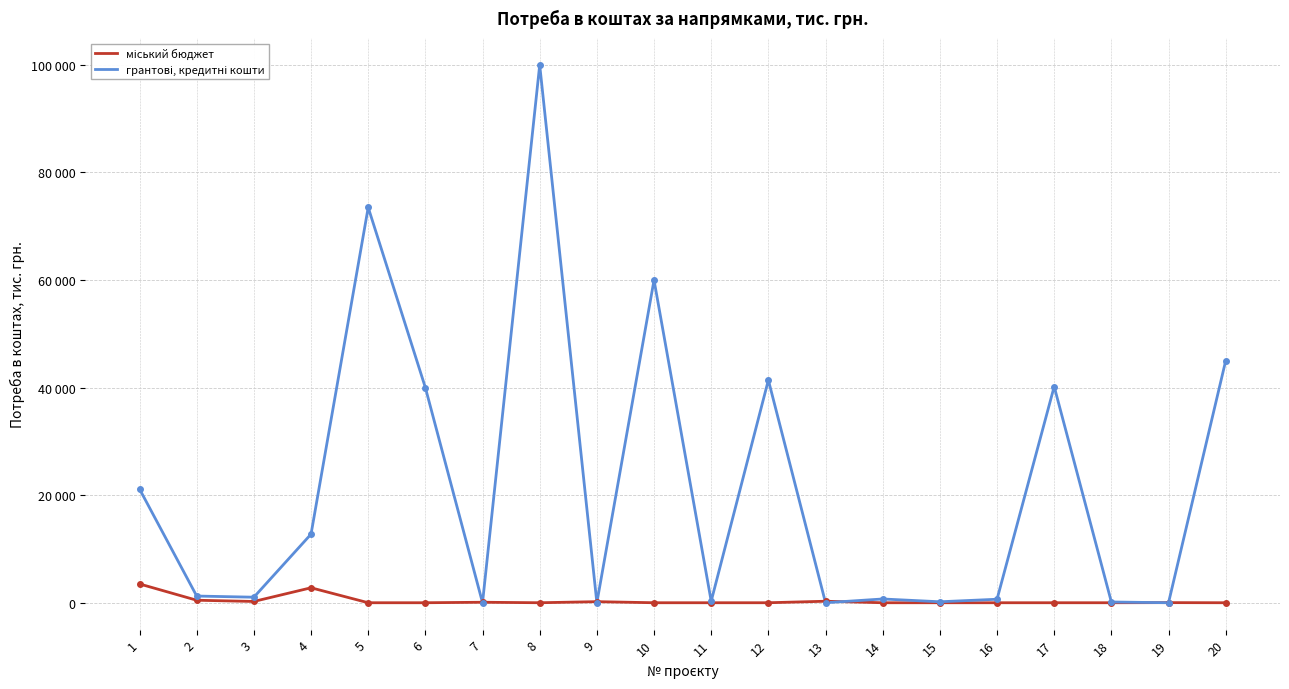

How many interior local valleys does the грантові, кредитні кошти series have?

7